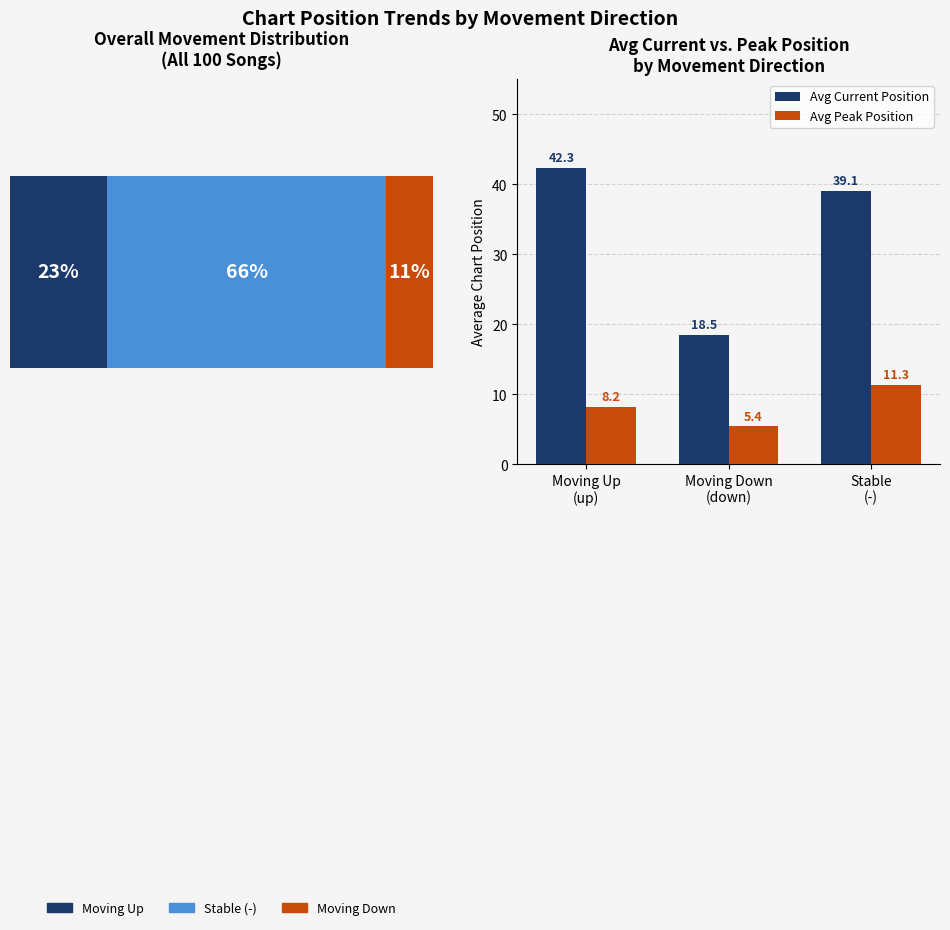

Which has a higher value, Moving Down (down) or Stable (-)?

Stable (-)